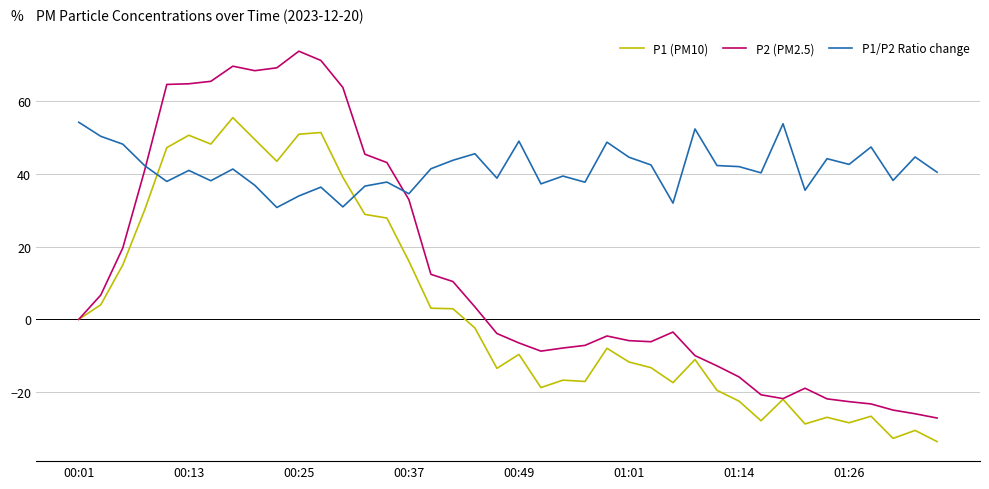

Rank the series by their average value, from highest to lowest.

P1/P2 Ratio change, P2 (PM2.5), P1 (PM10)